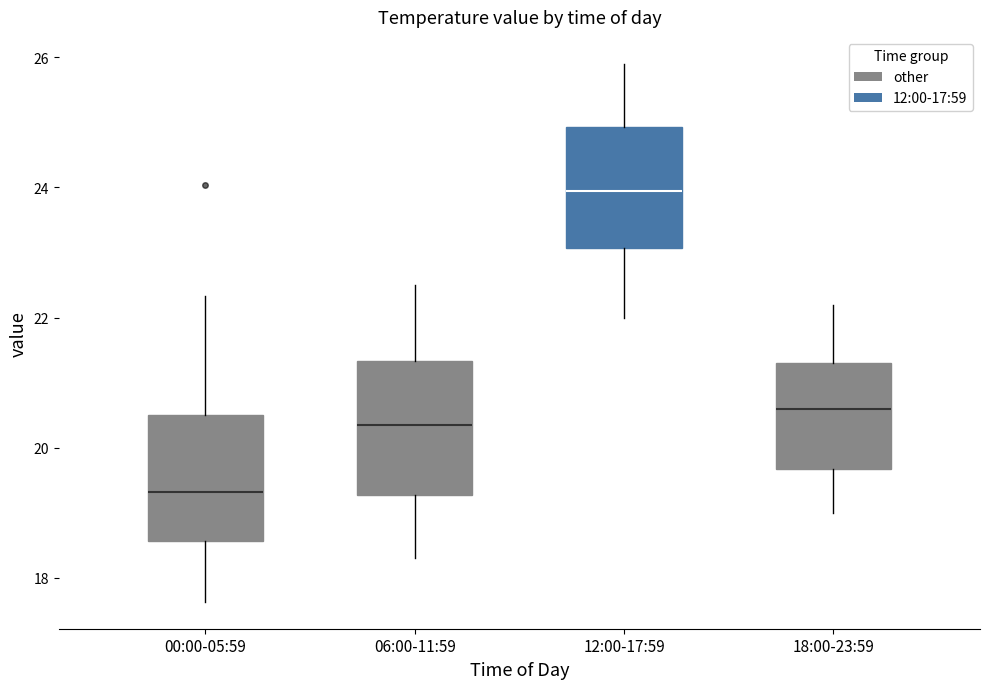

Which box's median line is the highest?

12:00-17:59